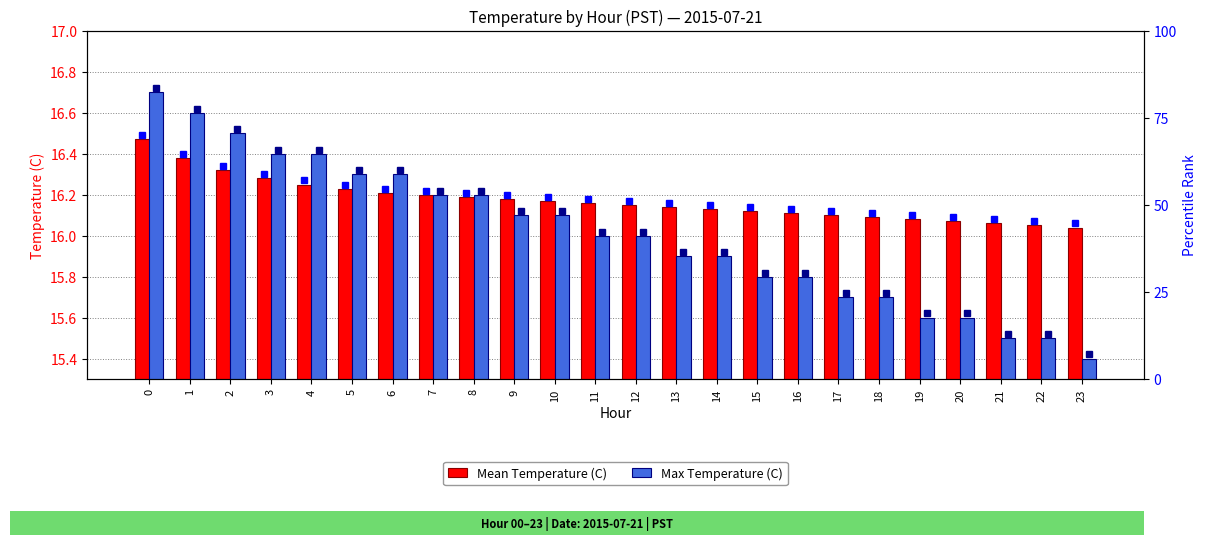

What is the sum of the Mean Temperature (C) values at 3 and 1?

32.7